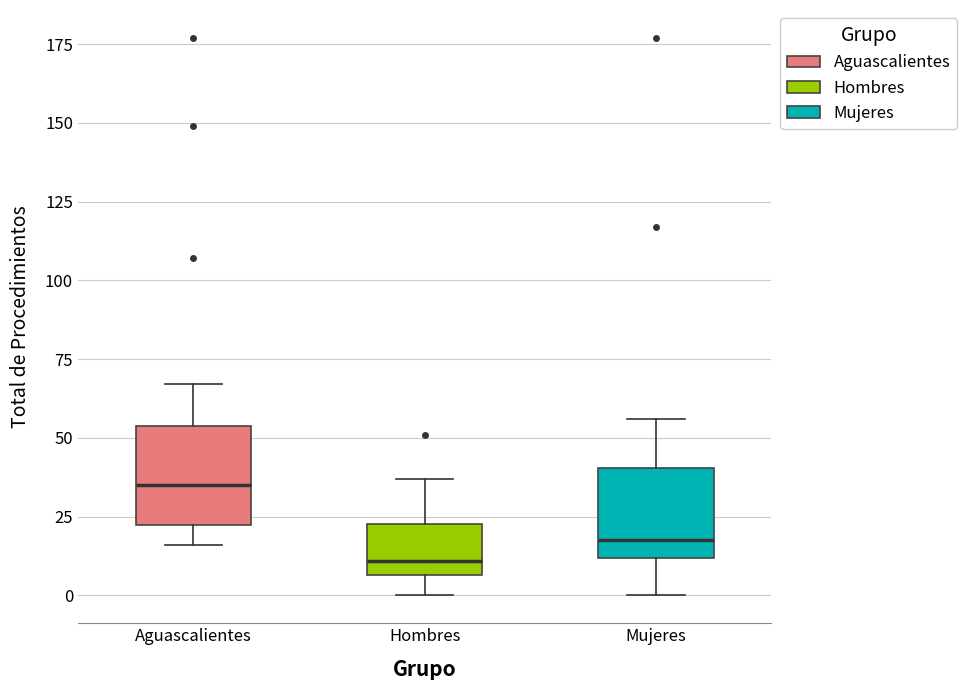

Reading left to right, transcribe this box plot: for each box, give where its median line is, the range the box spans, and where its two whiskers end, as read against the y-axis. The values are not printed on the chart, so give them approximately, as read against the axis.

Aguascalientes: median 35, box 20 to 55, whiskers 15 to 65
Hombres: median 10, box 5 to 25, whiskers 0 to 35
Mujeres: median 20, box 10 to 40, whiskers 0 to 55